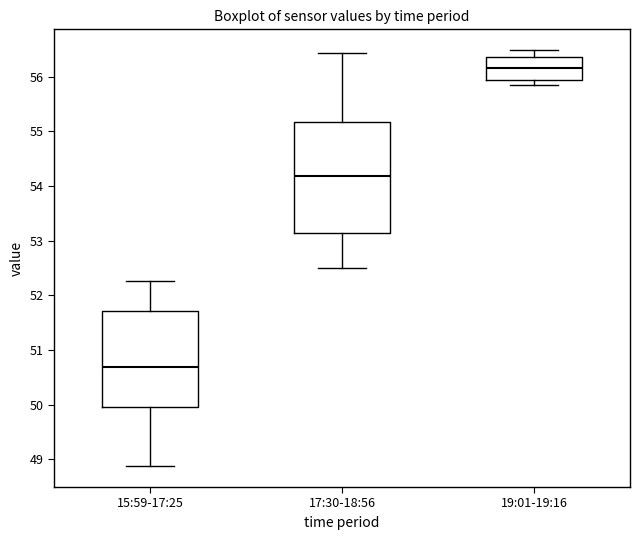

Reading left to right, transcribe this box plot: for each box, give where its median line is, the range the box spans, and where its two whiskers end, as read against the y-axis. The values are not printed on the chart, so give them approximately, as read against the axis.

15:59-17:25: median 50.7, box 50.0 to 51.7, whiskers 48.9 to 52.3
17:30-18:56: median 54.2, box 53.2 to 55.2, whiskers 52.5 to 56.4
19:01-19:16: median 56.2, box 56.0 to 56.4, whiskers 55.9 to 56.5